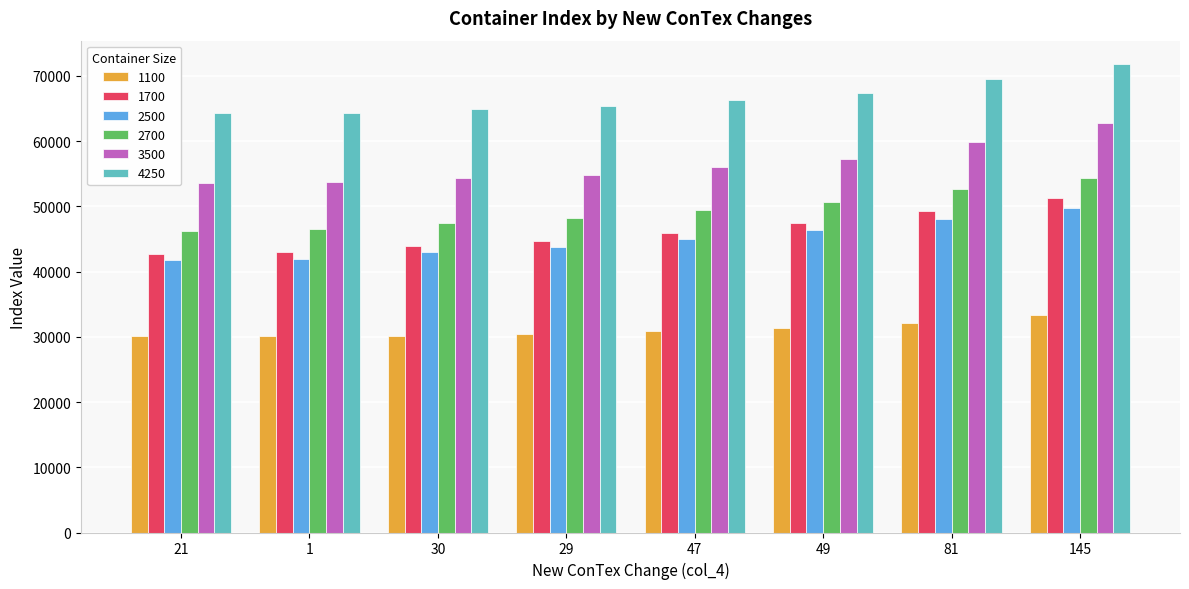

How many bars are there in total?

48